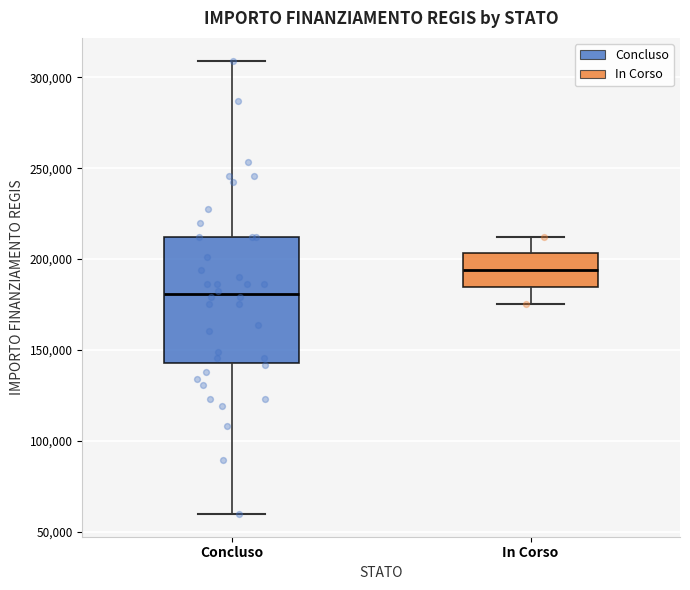

Comparing the boxes themselves (not the whiskers), which one is the tallest?

Concluso